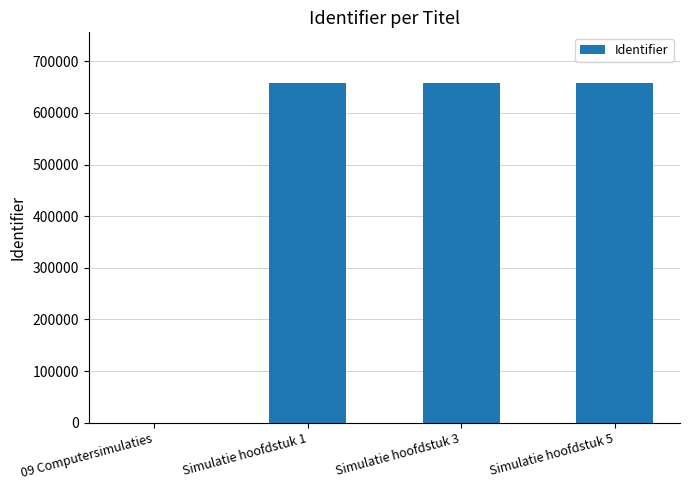

What is the difference between the values at Simulatie hoofdstuk 5 and 09 Computersimulaties?

657482